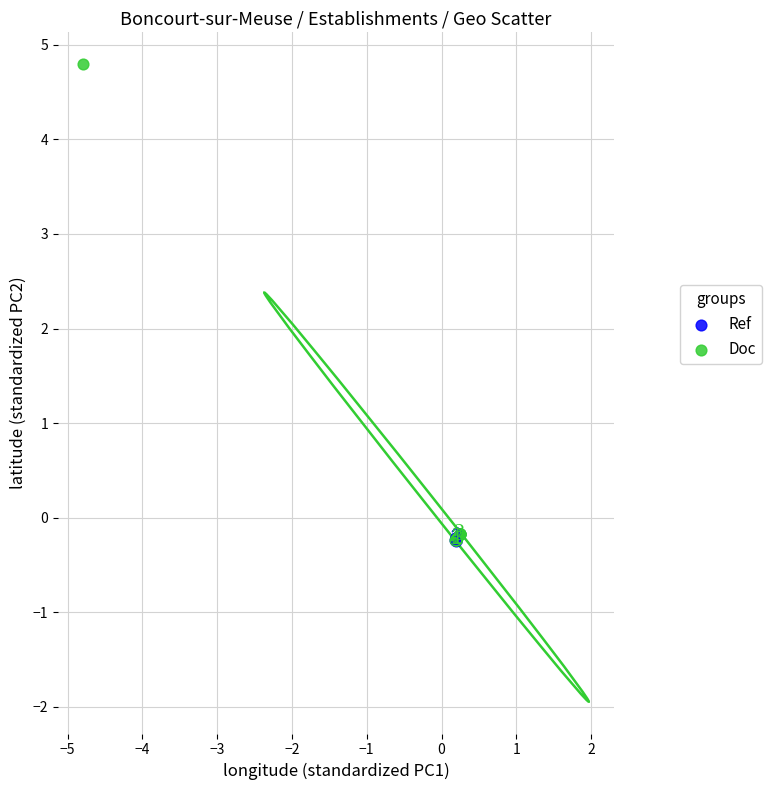

Which series reaches the maximum Y coordinate?

Doc